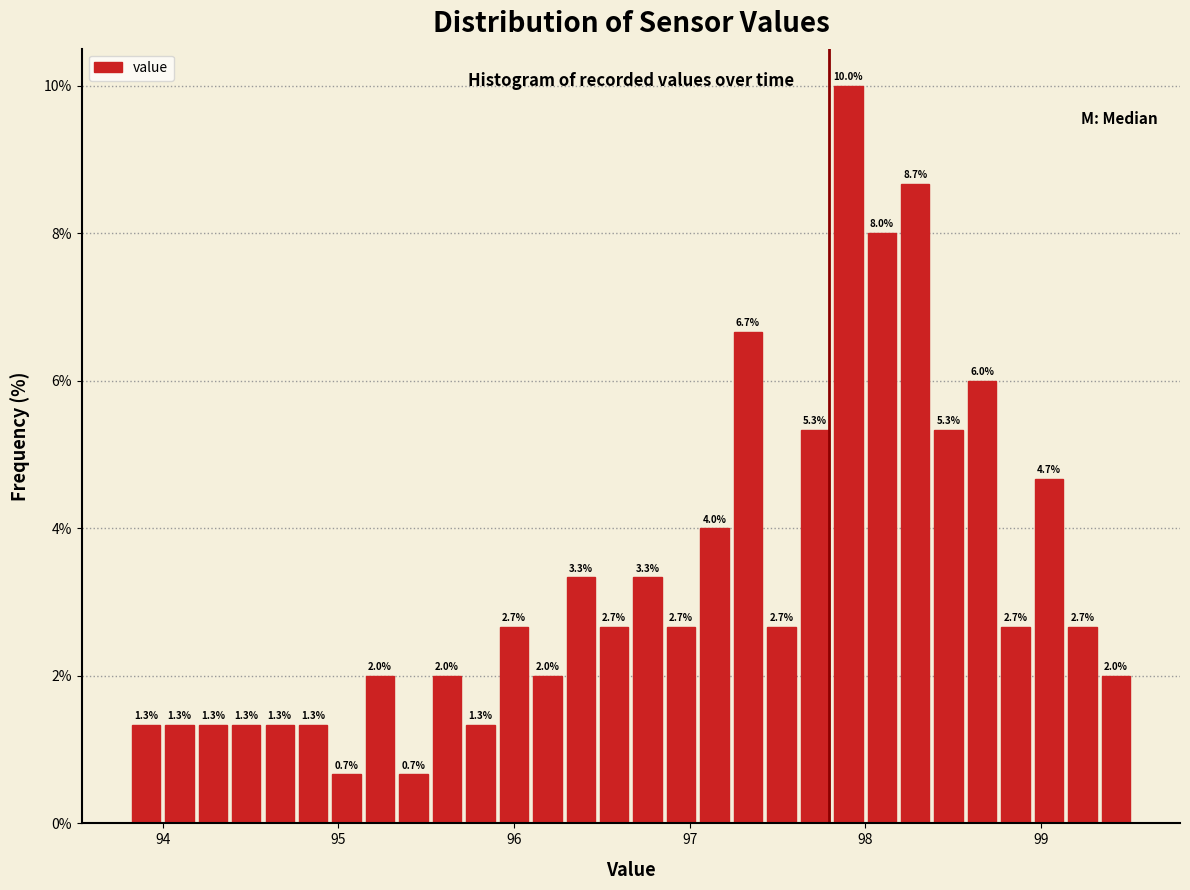

Read against the x-axis, roughly where is the centre of the tallest bar?

97.9